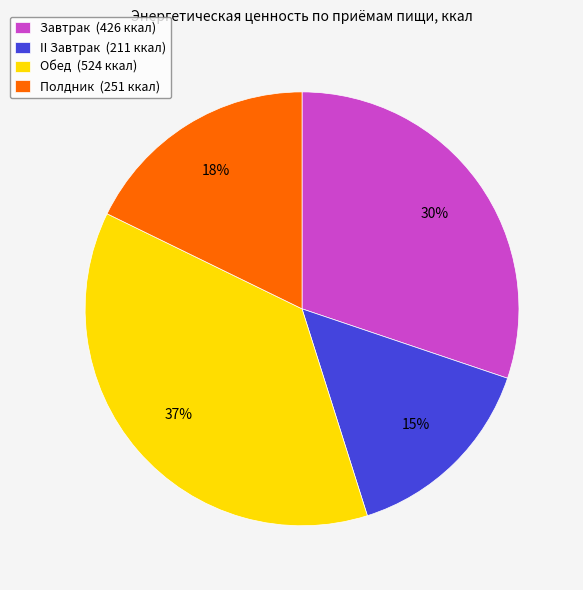

To the nearest percent, what is the combined percentage of Полдник and Обед?

55%